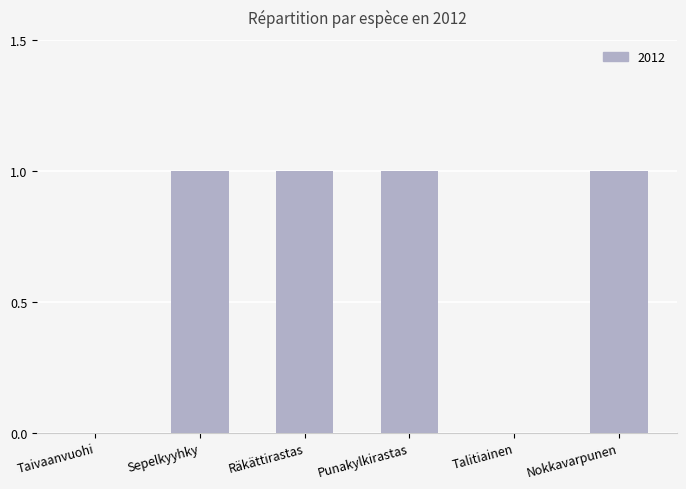

What is the average value?

1